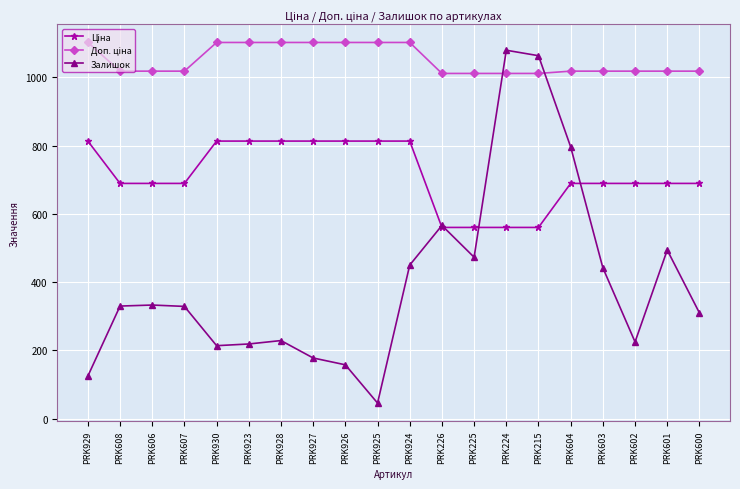

Which series changed the most between PRK607 and PRK215?

Залишок